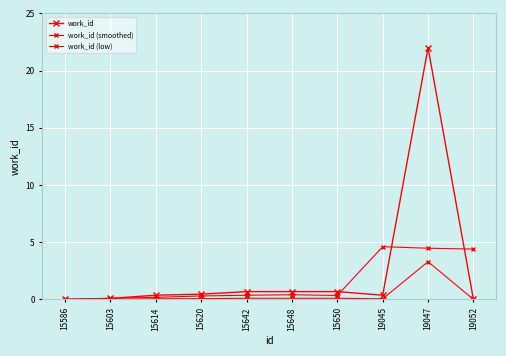

True or false: work_id (smoothed) and work_id (low) cross at least once.

False